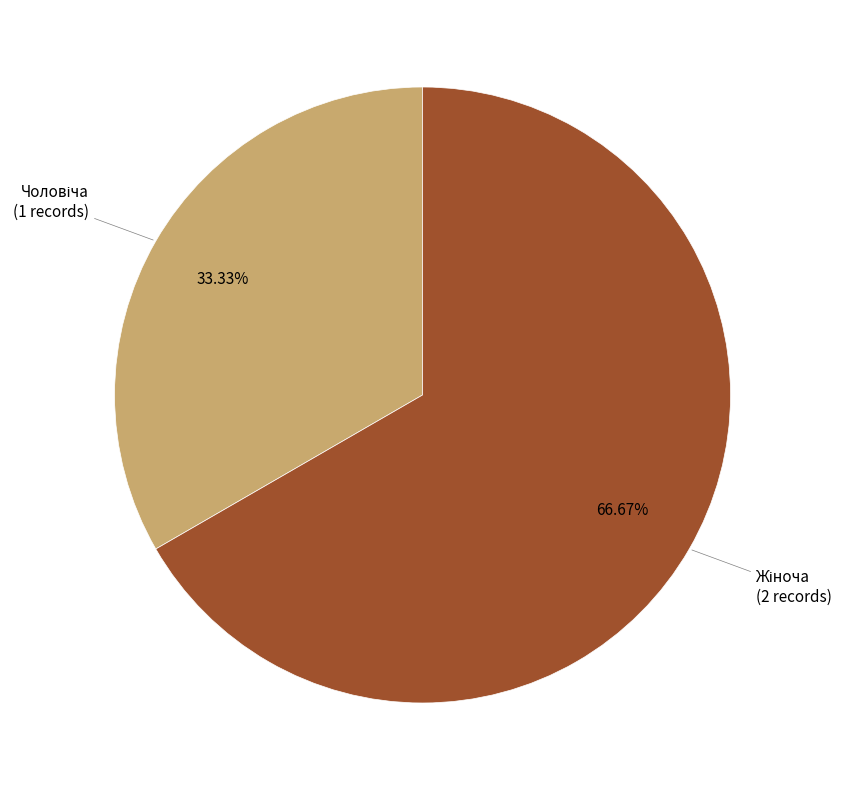

Does any single category account for the majority?

Yes